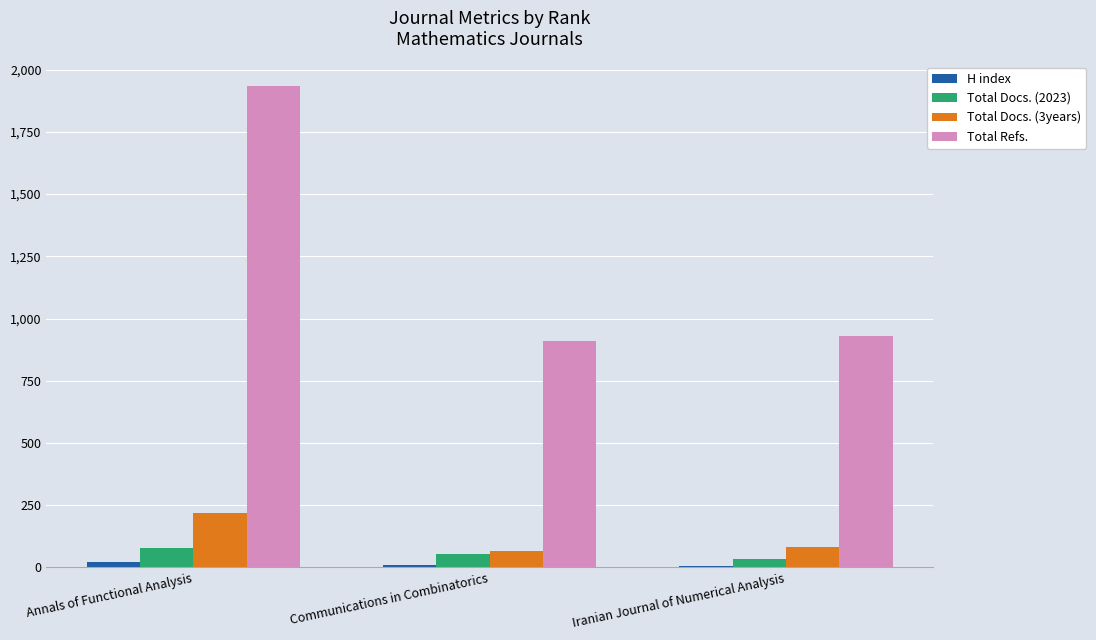

How many series are shown in this chart?

4